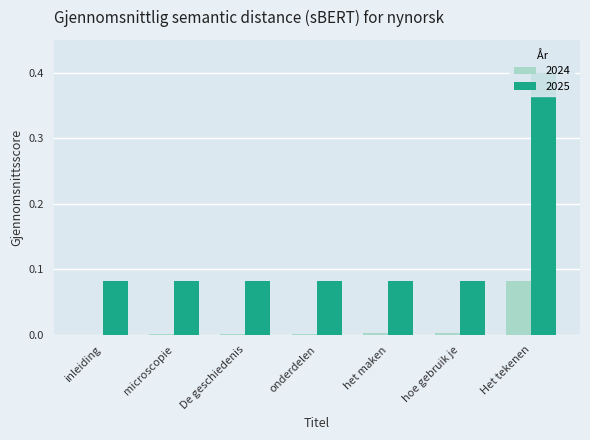

Which series has the largest total across all categories?

2025